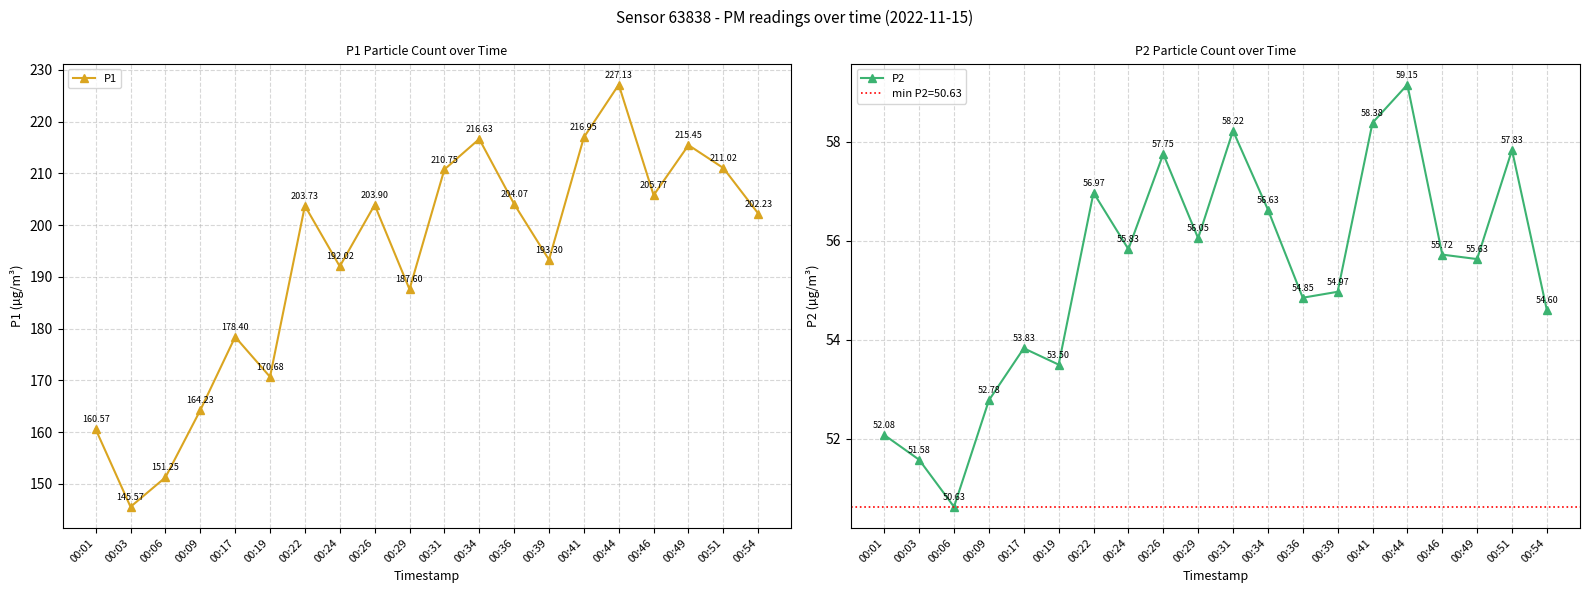

True or false: P1 and P2 intersect in this chart.

False